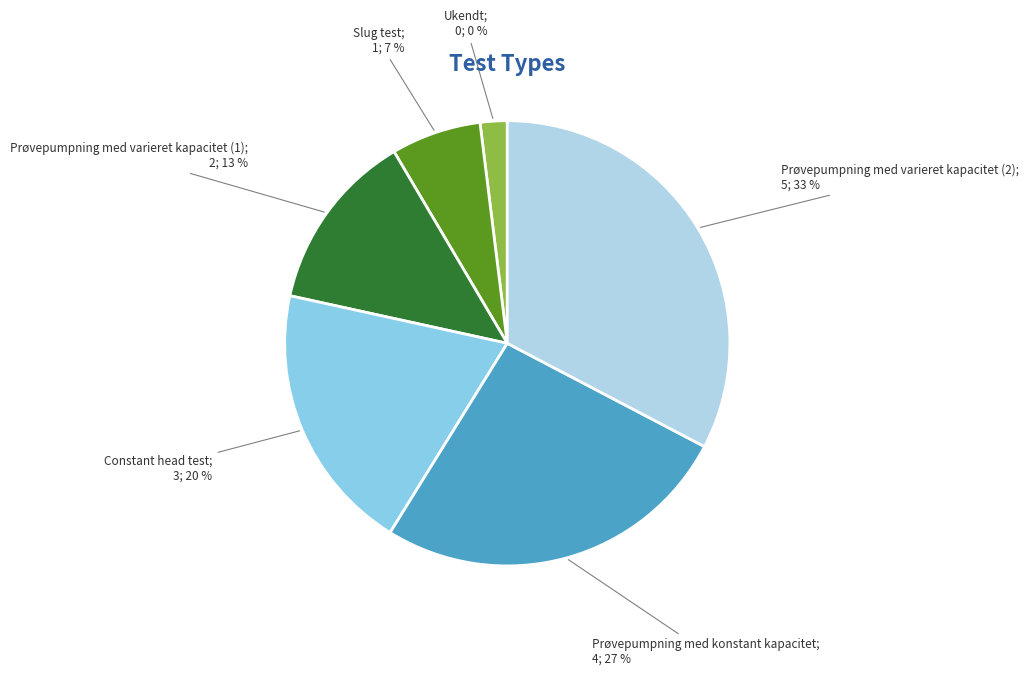

Is it true that Ukendt is 0% of the pie?

True